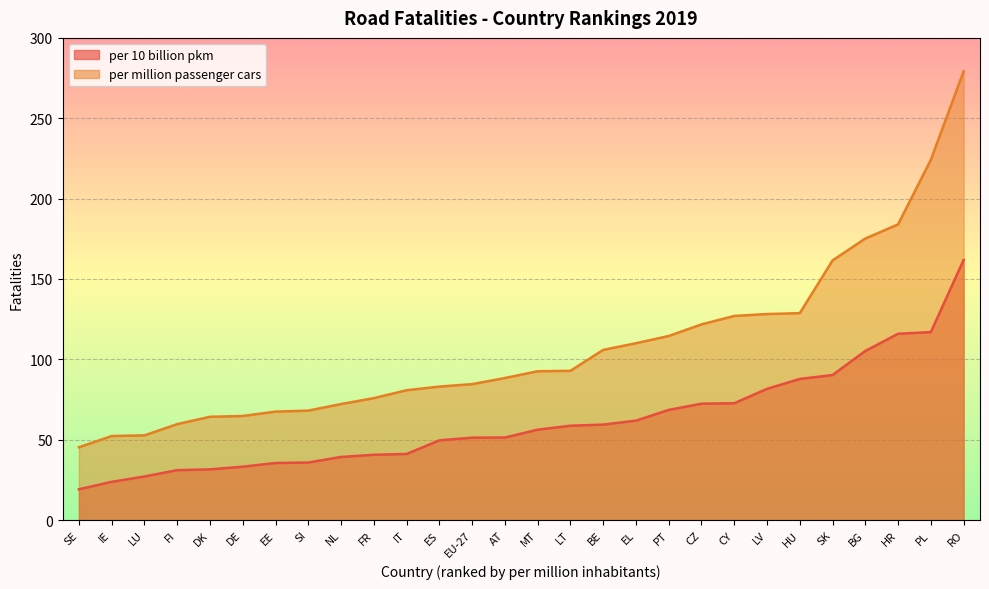

Which category has the highest value across all series?

RO